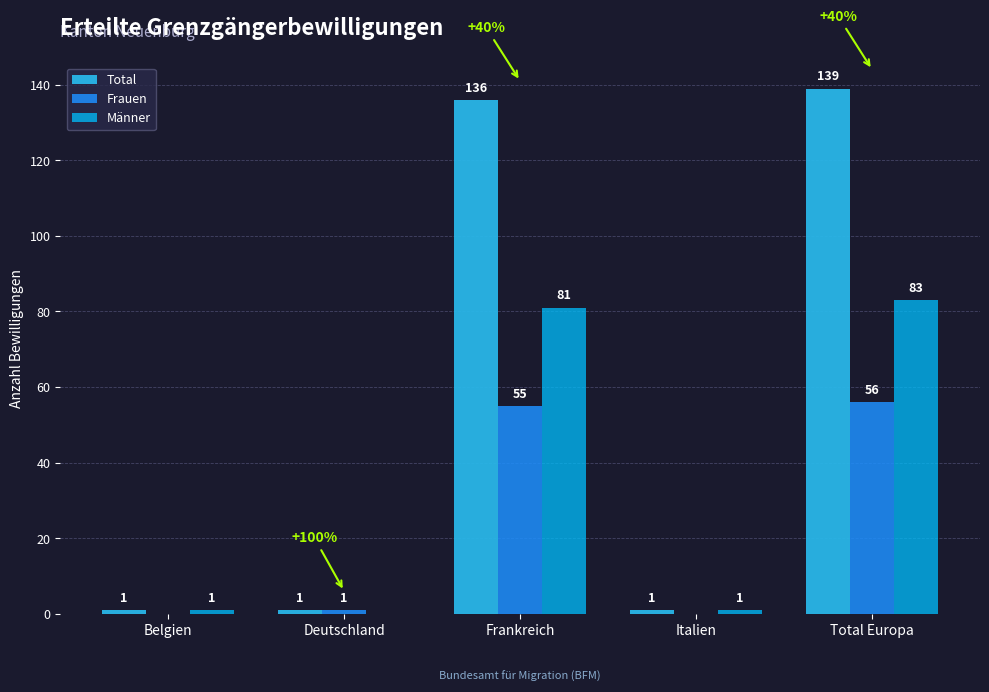

Reading left to right, what are all the values shown in this chart?

Total: 1	1	136	1	139
Frauen: 0	1	55	0	56
Männer: 1	0	81	1	83